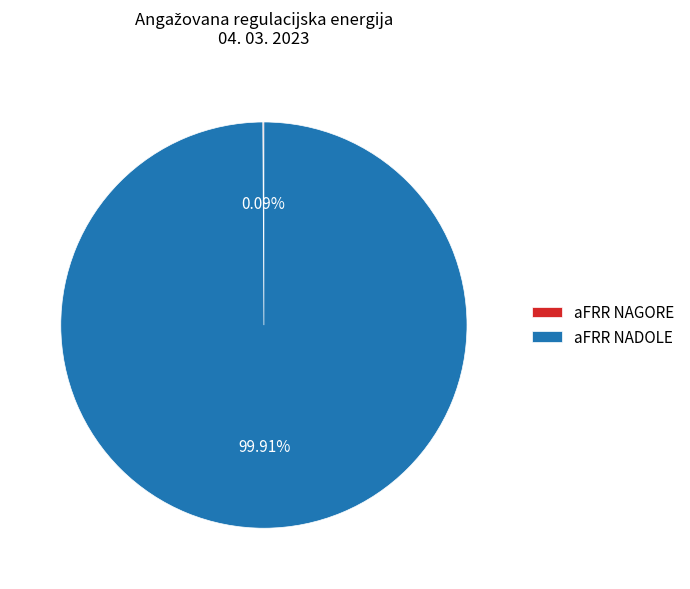

What is the majority slice?

aFRR NADOLE